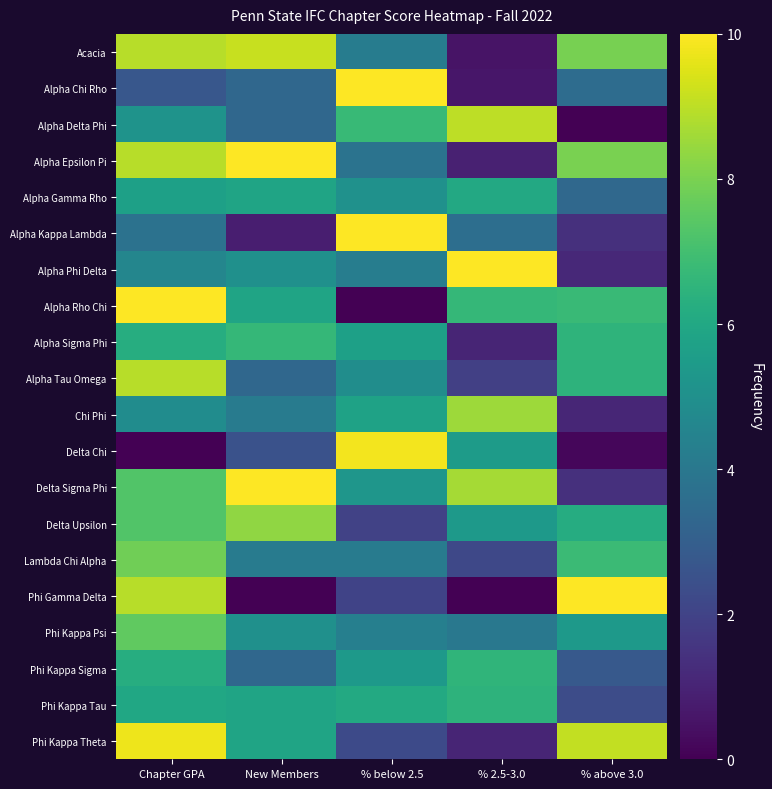

Which series has the widest spread of values?

Alpha Rho Chi